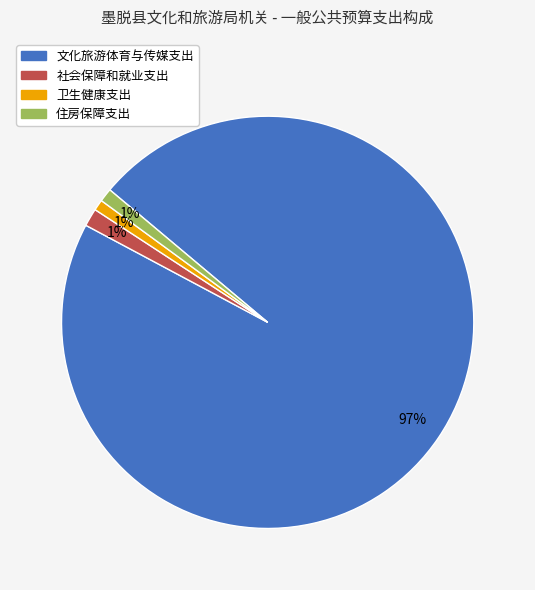

Which has a higher value, 文化旅游体育与传媒支出 or 住房保障支出?

文化旅游体育与传媒支出